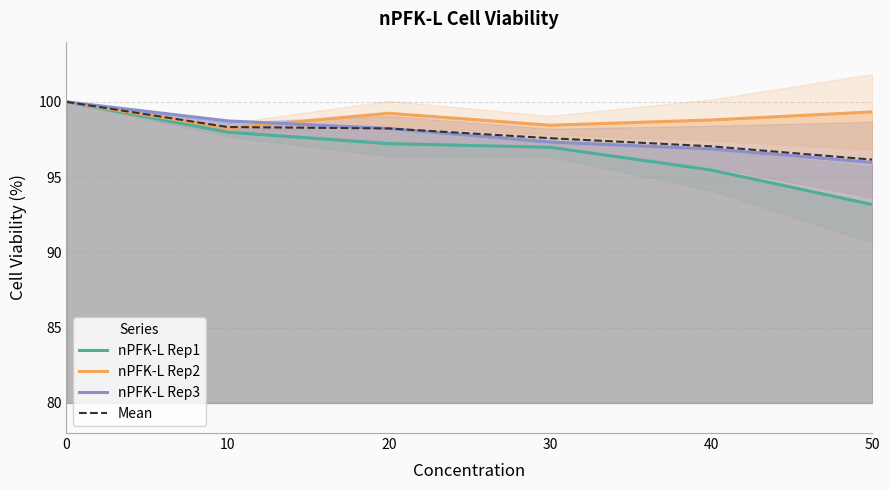

True or false: nPFK-L Rep3 has a value of 155.0 at 10.

False